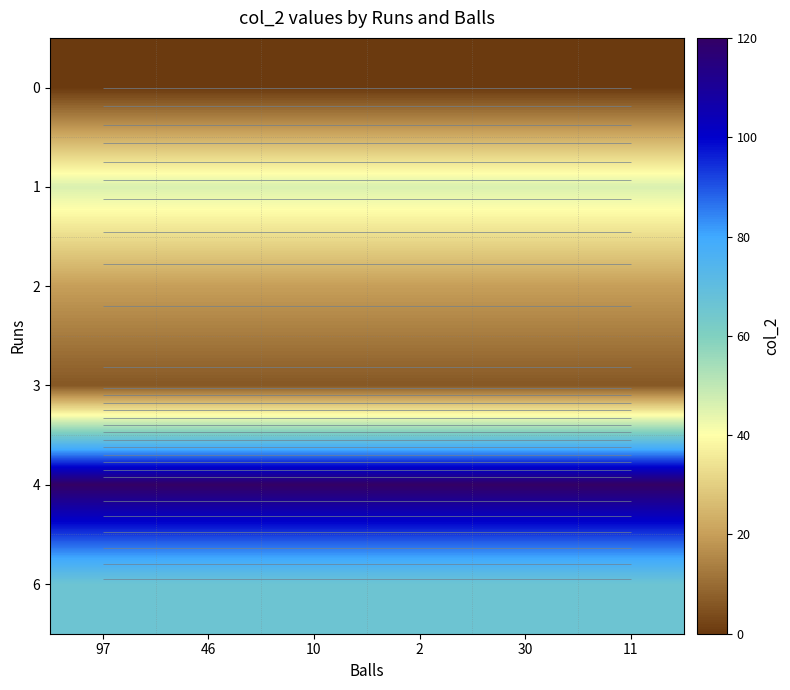

What is the total value across all series at 10?

258